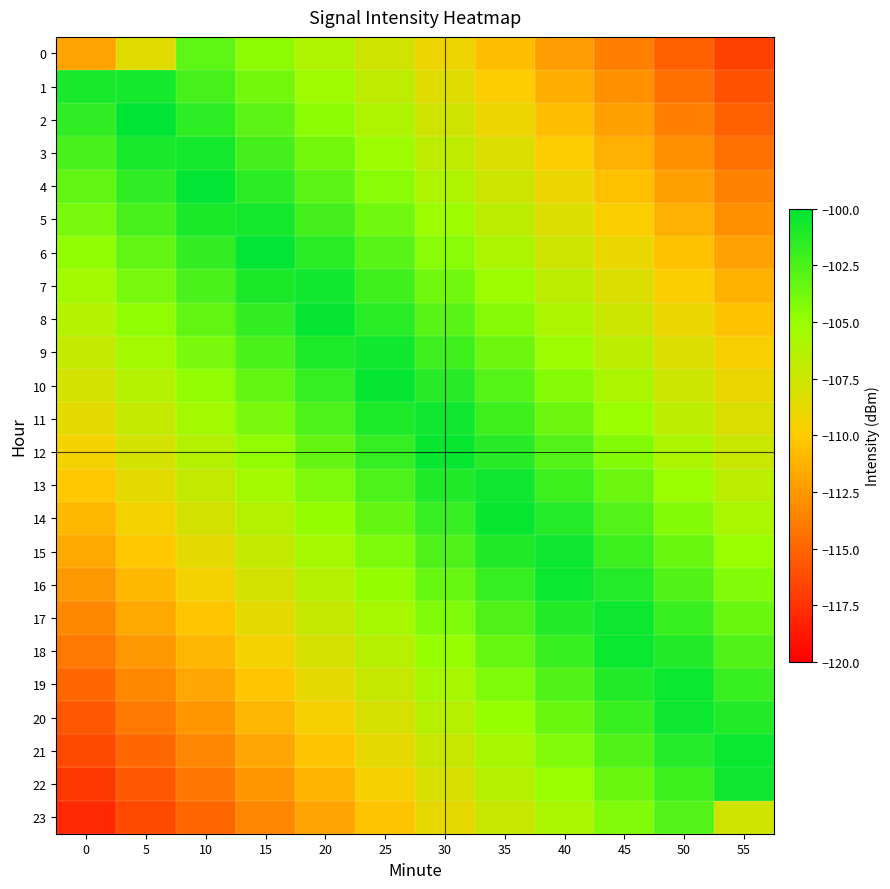

Reading right to left, what are all the values shown in this chart?

0: 55=-116.8	50=-115.3	45=-113.7	40=-112.2	35=-110.7	30=-109.2	25=-107.6	20=-106.1	15=-104.6	10=-103.1	5=-108.4	0=-111.9
1: 55=-116.0	50=-114.5	45=-112.9	40=-111.4	35=-109.9	30=-108.4	25=-106.8	20=-105.3	15=-103.8	10=-102.3	5=-100.7	0=-100.8
2: 55=-115.2	50=-113.7	45=-112.2	40=-110.6	35=-109.1	30=-107.6	25=-106.1	20=-104.5	15=-103.0	10=-101.5	5=-100.0	0=-101.6
3: 55=-114.4	50=-112.9	45=-111.4	40=-109.9	35=-108.3	30=-106.8	25=-105.3	20=-103.8	15=-102.2	10=-100.7	5=-100.8	0=-102.3
4: 55=-113.6	50=-112.1	45=-110.6	40=-109.1	35=-107.5	30=-106.0	25=-104.5	20=-103.0	15=-101.4	10=-100.1	5=-101.6	0=-103.1
5: 55=-112.9	50=-111.3	45=-109.8	40=-108.3	35=-106.8	30=-105.2	25=-103.7	20=-102.2	15=-100.7	10=-100.9	5=-102.4	0=-103.9
6: 55=-112.1	50=-110.6	45=-109.0	40=-107.5	35=-106.0	30=-104.5	25=-102.9	20=-101.4	15=-100.1	10=-101.6	5=-103.2	0=-104.7
7: 55=-111.3	50=-109.8	45=-108.3	40=-106.7	35=-105.2	30=-103.7	25=-102.1	20=-100.6	15=-100.9	10=-102.4	5=-104.0	0=-105.5
8: 55=-110.5	50=-109.0	45=-107.5	40=-105.9	35=-104.4	30=-102.9	25=-101.4	20=-100.2	15=-101.7	10=-103.2	5=-104.7	0=-106.3
9: 55=-109.7	50=-108.2	45=-106.7	40=-105.2	35=-103.6	30=-102.1	25=-100.6	20=-100.9	15=-102.5	10=-104.0	5=-105.5	0=-107.0
10: 55=-109.0	50=-107.4	45=-105.9	40=-104.4	35=-102.9	30=-101.3	25=-100.2	20=-101.7	15=-103.2	10=-104.8	5=-106.3	0=-107.8
11: 55=-108.2	50=-106.6	45=-105.1	40=-103.6	35=-102.1	30=-100.5	25=-101.0	20=-102.5	15=-104.0	10=-105.6	5=-107.1	0=-108.6
12: 55=-107.4	50=-105.9	45=-104.3	40=-102.8	35=-101.3	30=-100.2	25=-101.8	20=-103.3	15=-104.8	10=-106.3	5=-107.9	0=-109.4
13: 55=-106.6	50=-105.1	45=-103.6	40=-102.0	35=-100.5	30=-101.0	25=-102.5	20=-104.1	15=-105.6	10=-107.1	5=-108.6	0=-110.2
14: 55=-105.8	50=-104.3	45=-102.8	40=-101.2	35=-100.3	30=-101.8	25=-103.3	20=-104.9	15=-106.4	10=-107.9	5=-109.4	0=-111.0
15: 55=-105.0	50=-103.5	45=-102.0	40=-100.5	35=-101.1	30=-102.6	25=-104.1	20=-105.6	15=-107.2	10=-108.7	5=-110.2	0=-111.7
16: 55=-104.3	50=-102.7	45=-101.2	40=-100.3	35=-101.8	30=-103.4	25=-104.9	20=-106.4	15=-107.9	10=-109.5	5=-111.0	0=-112.5
17: 55=-103.5	50=-101.9	45=-100.4	40=-101.1	35=-102.6	30=-104.2	25=-105.7	20=-107.2	15=-108.7	10=-110.3	5=-111.8	0=-113.3
18: 55=-102.7	50=-101.2	45=-100.4	40=-101.9	35=-103.4	30=-104.9	25=-106.5	20=-108.0	15=-109.5	10=-111.0	5=-112.6	0=-114.1
19: 55=-101.9	50=-100.4	45=-101.1	40=-102.7	35=-104.2	30=-105.7	25=-107.2	20=-108.8	15=-110.3	10=-111.8	5=-113.3	0=-114.9
20: 55=-101.1	50=-100.4	45=-101.9	40=-103.4	35=-105.0	30=-106.5	25=-108.0	20=-109.6	15=-111.1	10=-112.6	5=-114.1	0=-115.7
21: 55=-100.3	50=-101.2	45=-102.7	40=-104.2	35=-105.8	30=-107.3	25=-108.8	20=-110.3	15=-111.9	10=-113.4	5=-114.9	0=-116.4
22: 55=-100.4	50=-102.0	45=-103.5	40=-105.0	35=-106.5	30=-108.1	25=-109.6	20=-111.1	15=-112.6	10=-114.2	5=-115.7	0=-117.2
23: 55=-107.6	50=-102.7	45=-104.3	40=-105.8	35=-107.3	30=-108.8	25=-110.4	20=-111.9	15=-113.4	10=-114.9	5=-116.5	0=-118.0